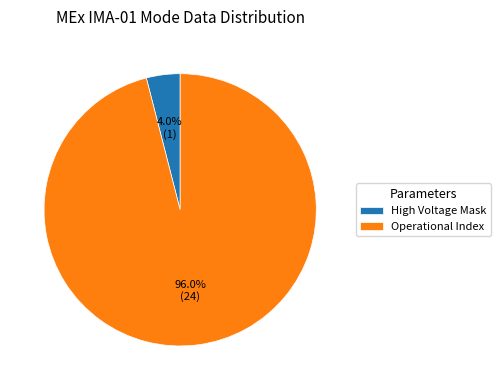

Which slice is the smallest?

High Voltage Mask